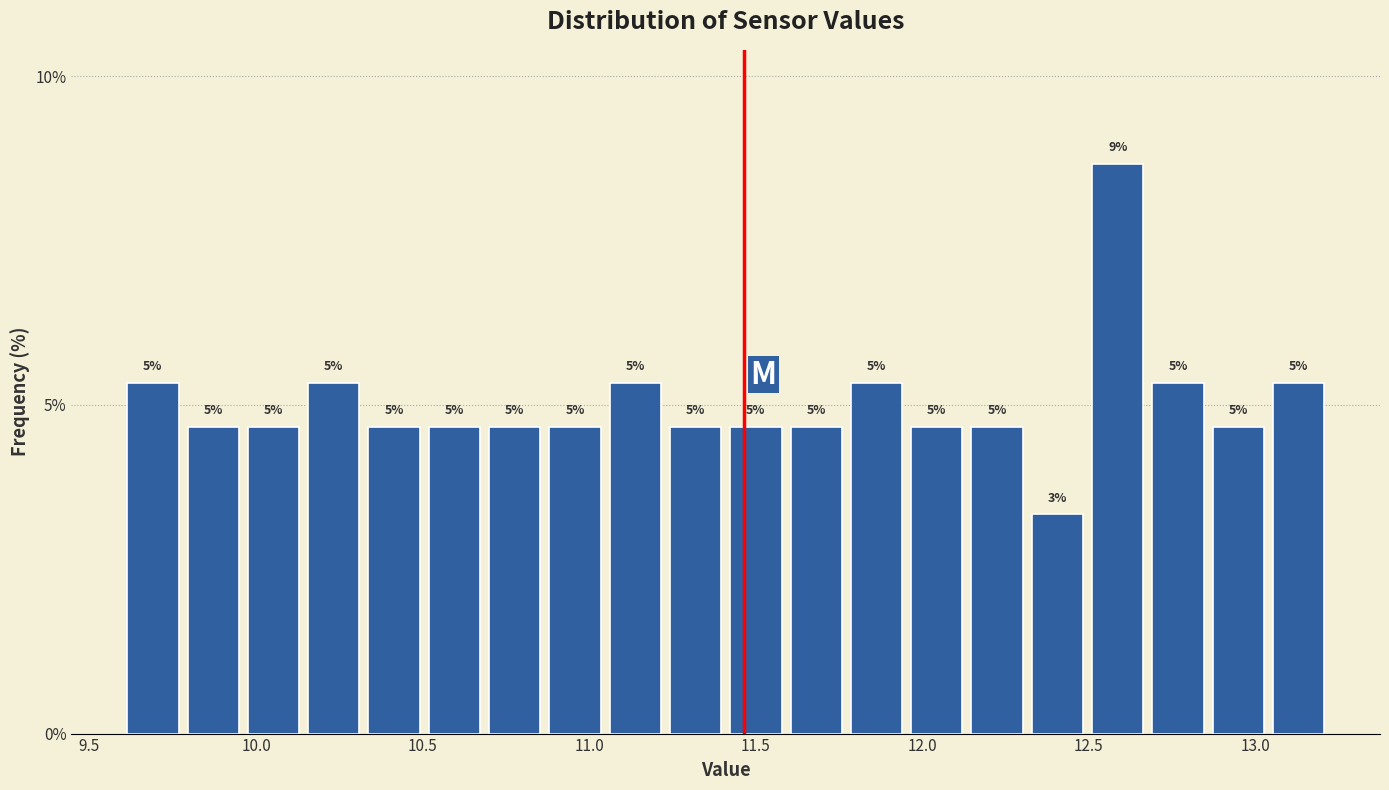

Read against the x-axis, roughly where is the centre of the tallest bar?

12.60